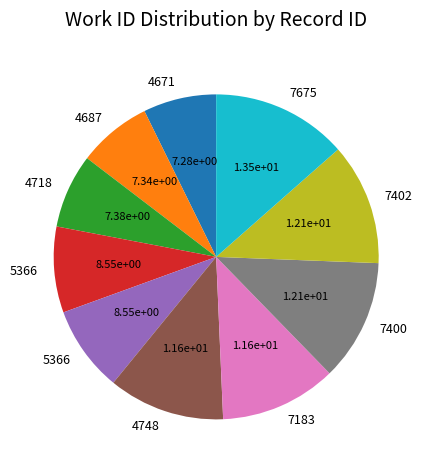

Is there any slice that represents more than half of the pie?

No